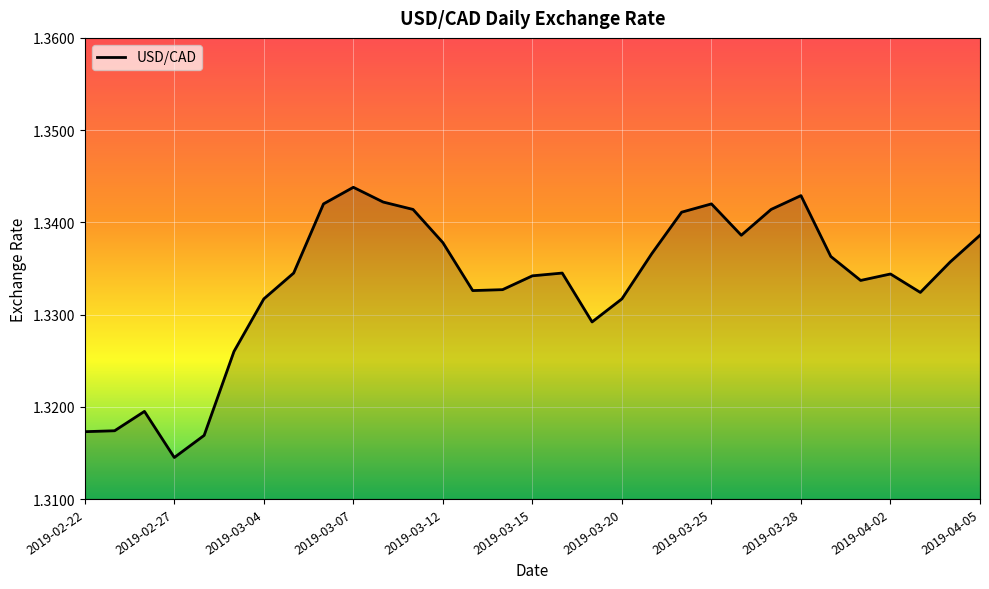

How many lines are shown in the chart?

1